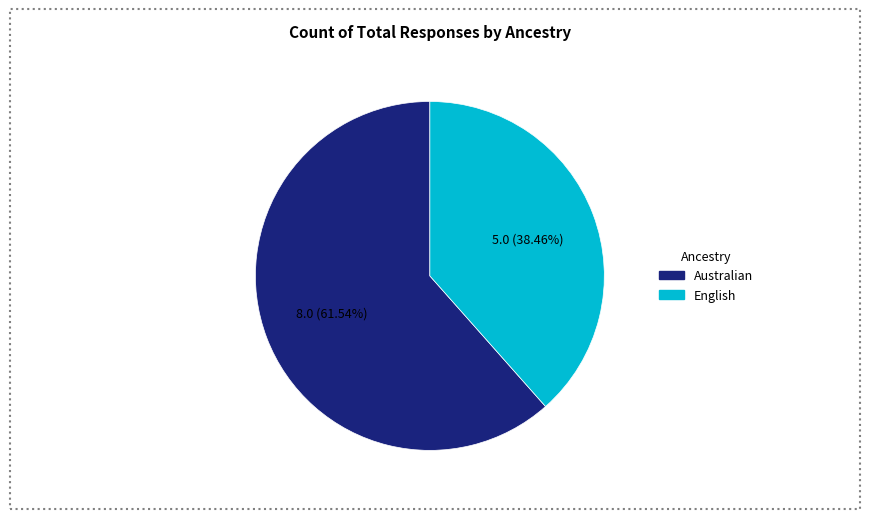

Which slice is the largest?

Australian